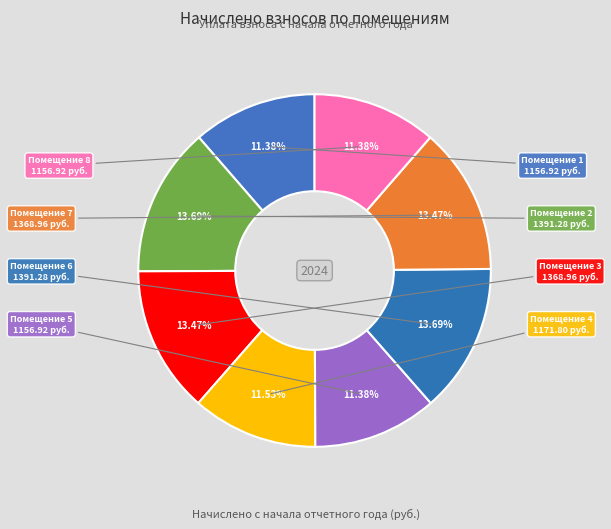

Count the number of slices in the pie.

8